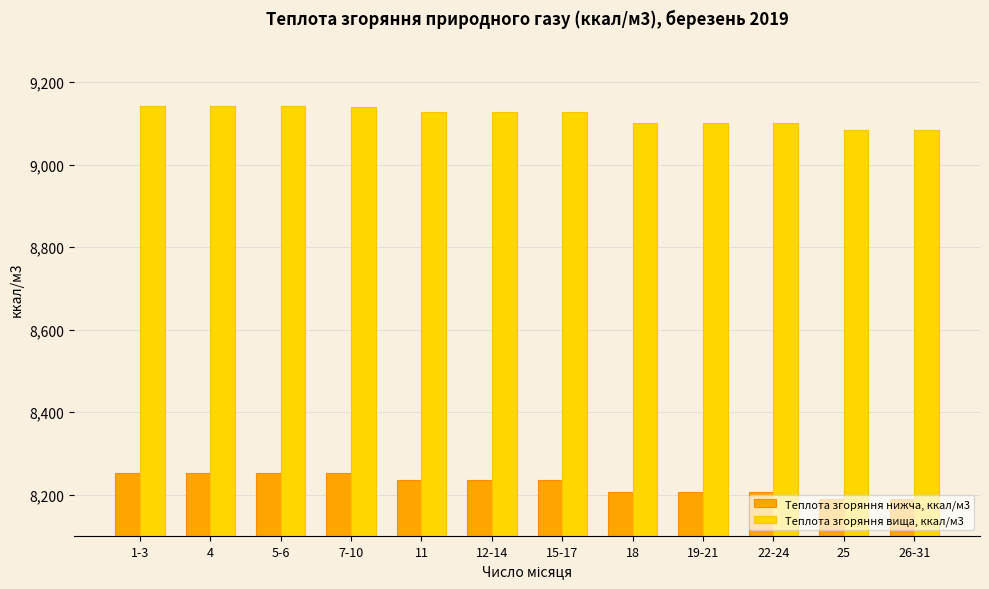

Which series has the widest spread of values?

Теплота згоряння нижча, ккал/м3